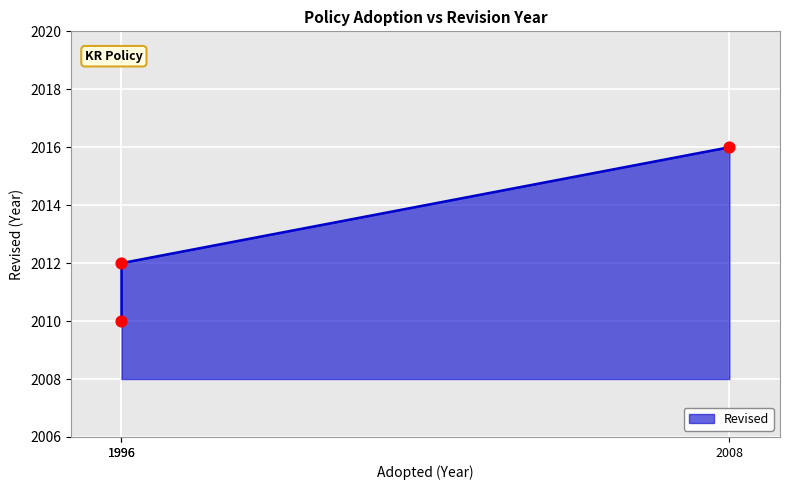

Which has a higher value, 2008 or 1996?

2008